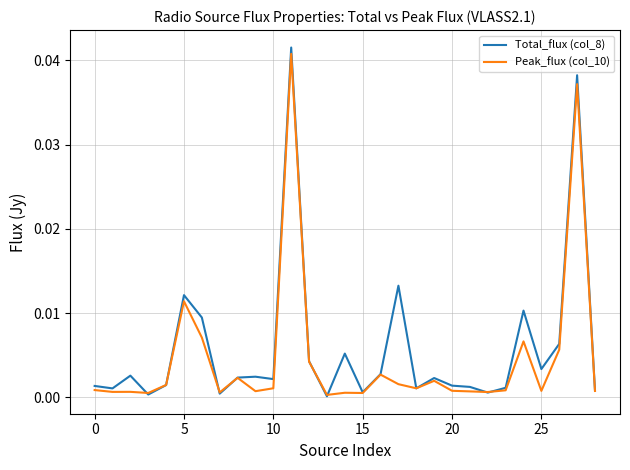

Which series has the largest range (max minus min)?

Total_flux (col_8)